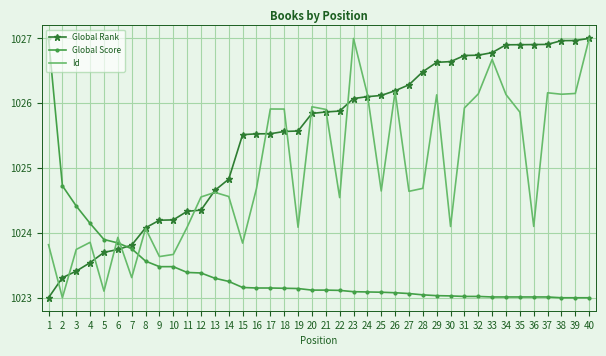

Which series changed the most between 10 and 31?

Global Rank